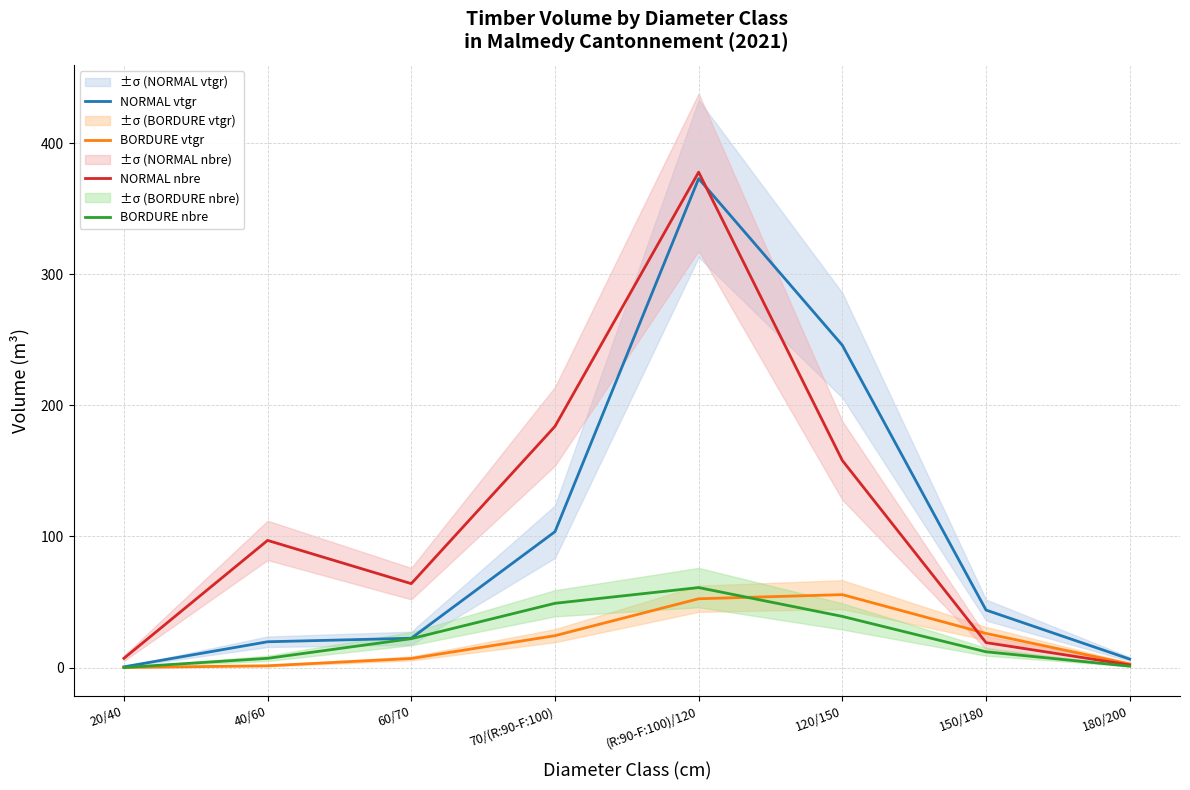

How many interior local peaks does the BORDURE vtgr series have?

1